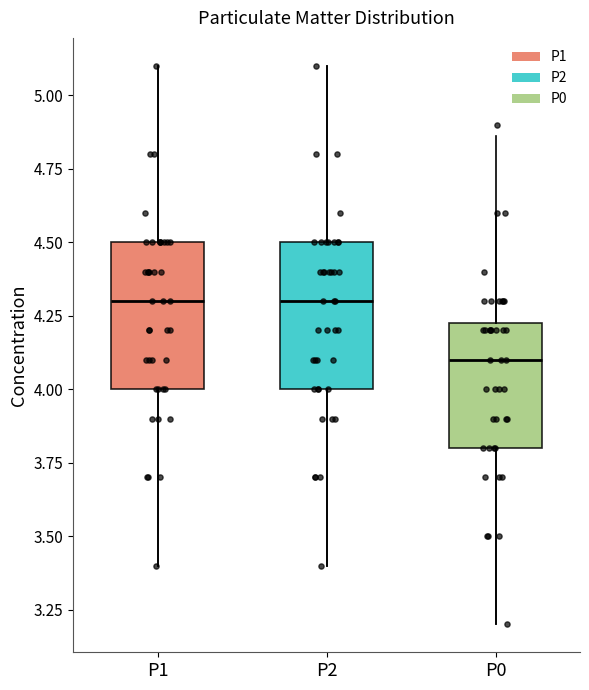

Which box has the lowest median line?

P0